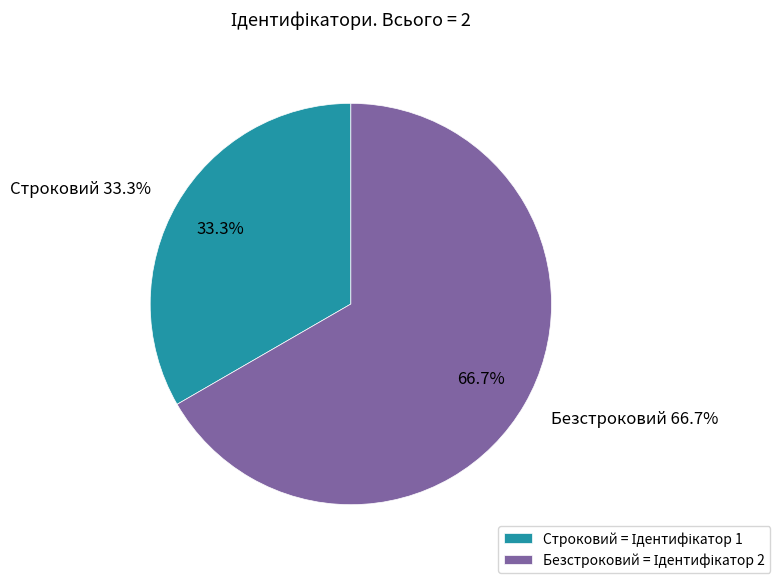

Rank the categories by value from highest to lowest.

Безстроковий, Строковий